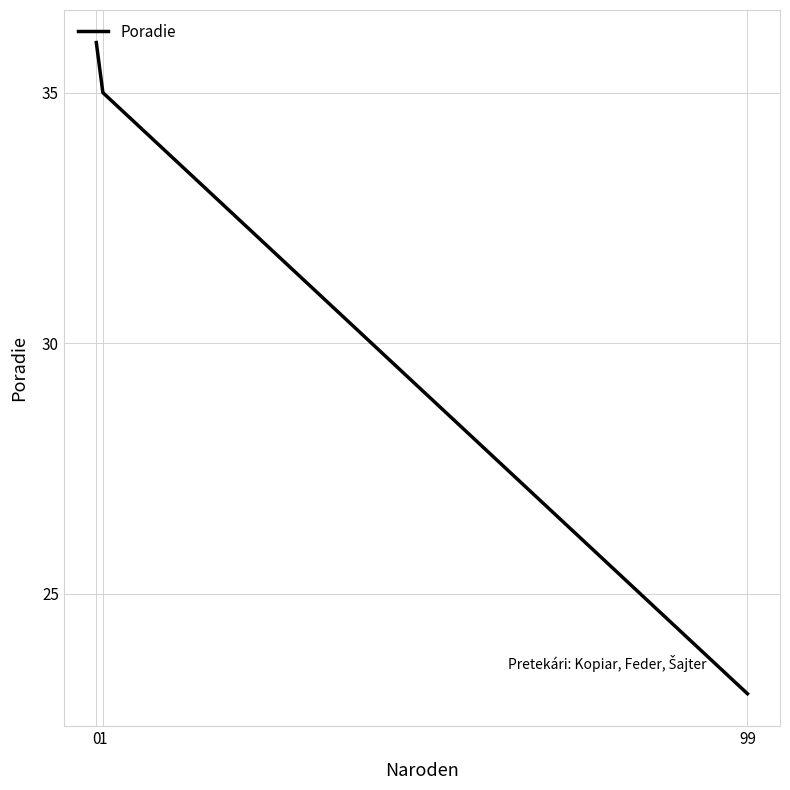

What is the change in value from 99 to 0?

+13